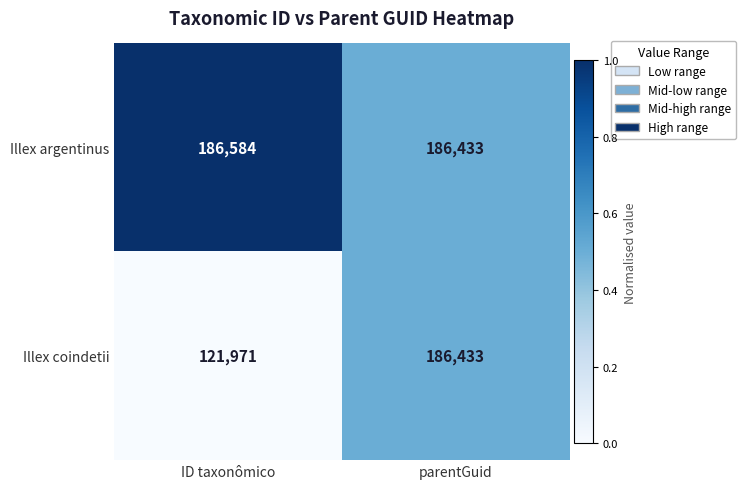

True or false: Illex argentinus has a value of 186584 at ID taxonômico.

True